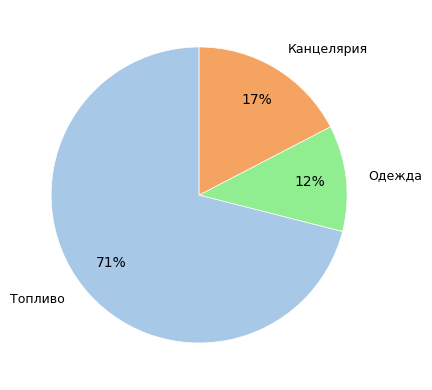

To the nearest percent, what is the average slice percentage?

33%